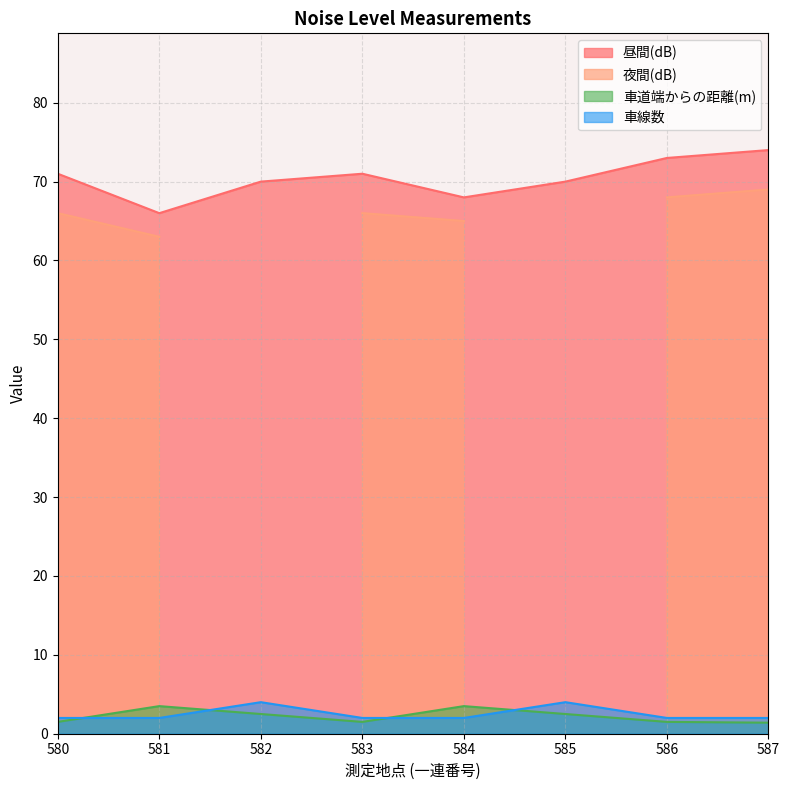

What is the minimum value shown in the chart?

1.4